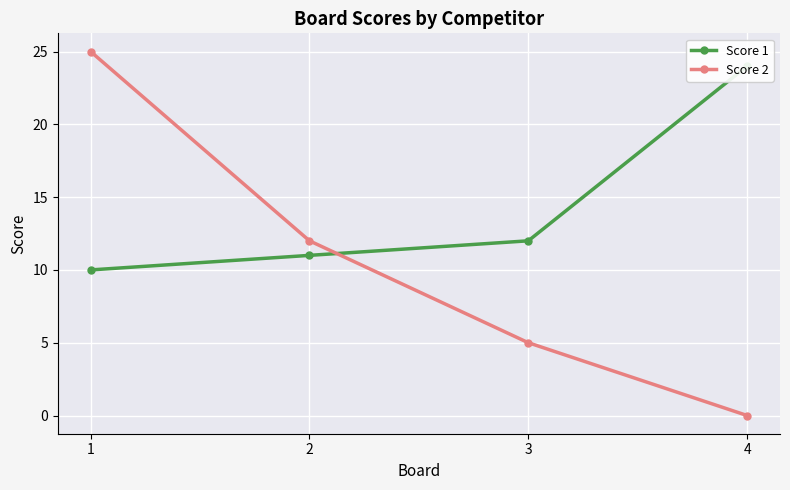

What is the difference between the Score 1 values at 3 and 4?

12